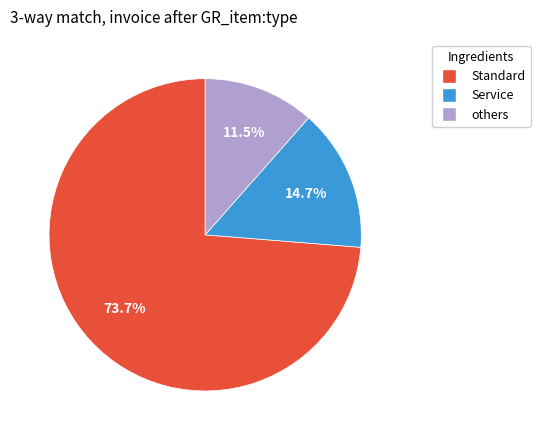

Is the sum of Standard and others greater than half?

Yes